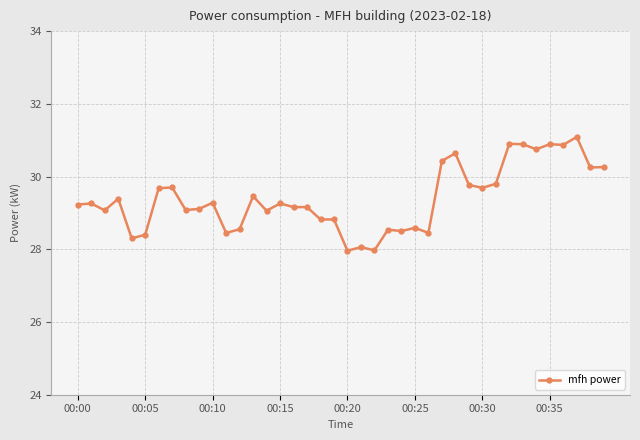

What is the value of the 9th point from the left?

29.1